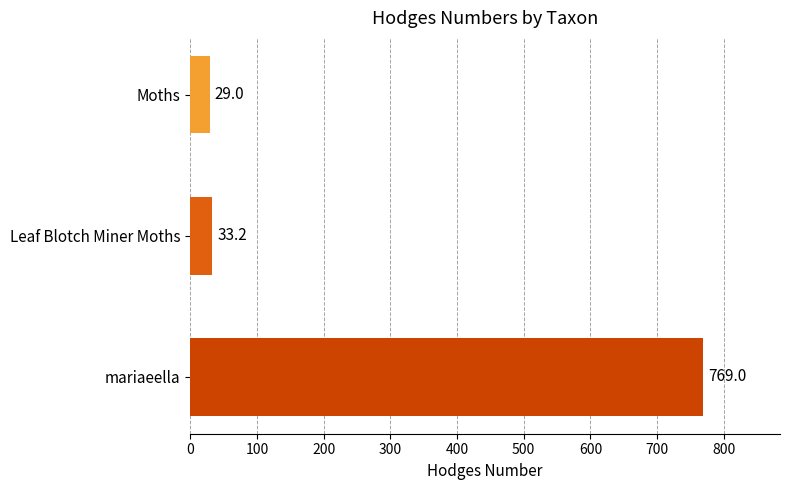

How many distinct data groups are displayed?

1